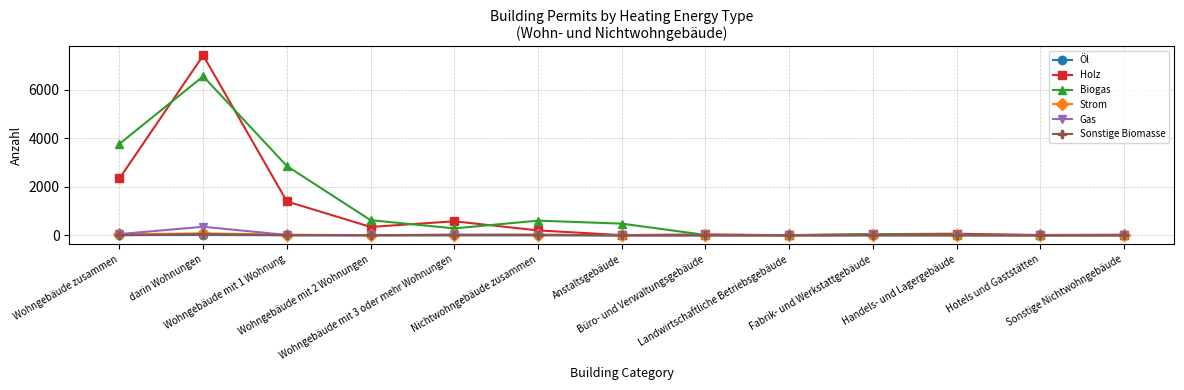

What is the spread (max minus min) of values at Handels- und Lagergebäude?

66